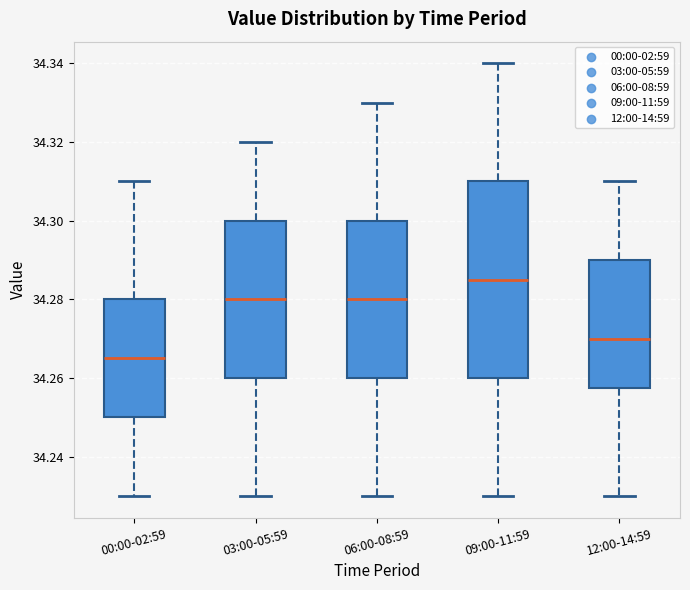

Which box has the highest median line?

09:00-11:59